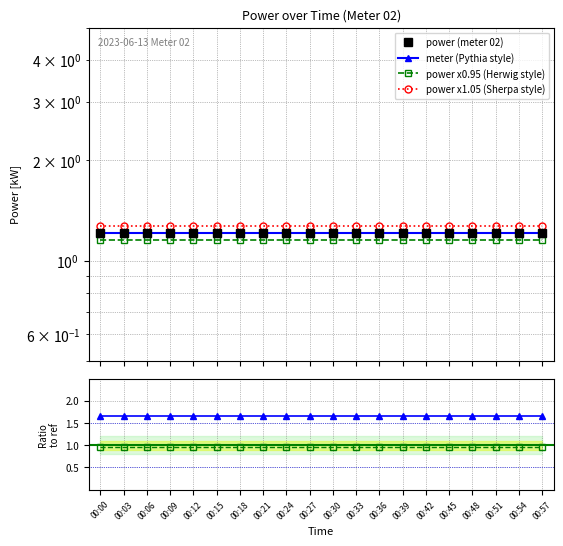

At how many categories does at least one series exceed 1?

20